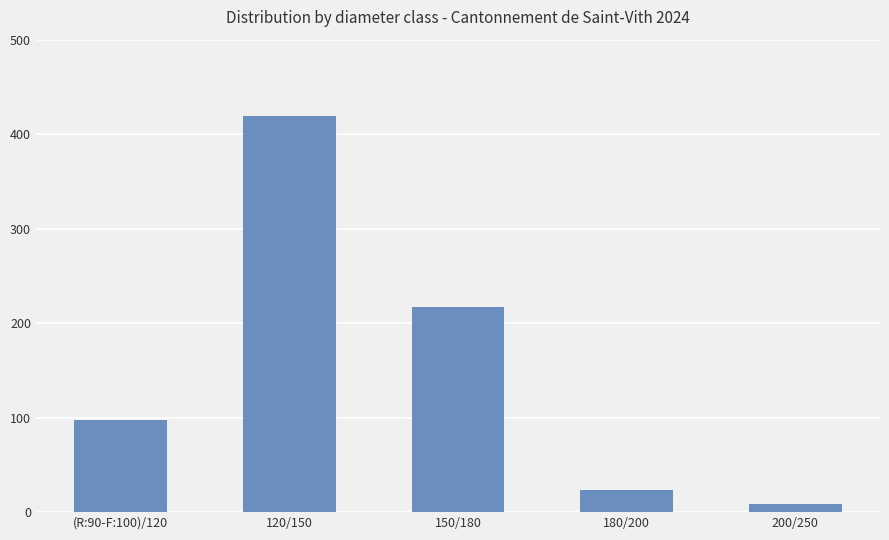

What is the smallest value displayed?

9